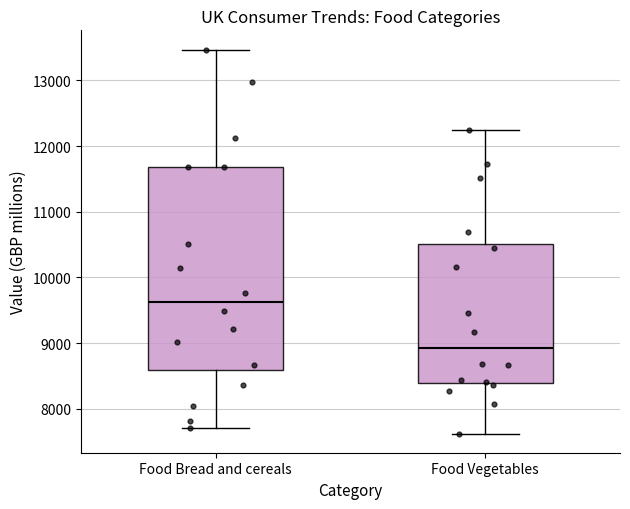

Comparing the boxes themselves (not the whiskers), which one is the tallest?

Food Bread and cereals